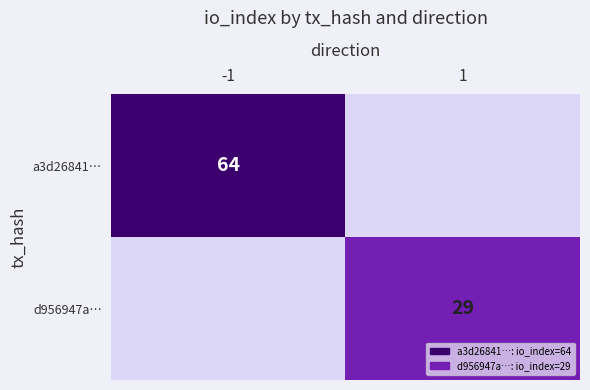

The a3d26841… series shows 95 at -1. True or false?

False